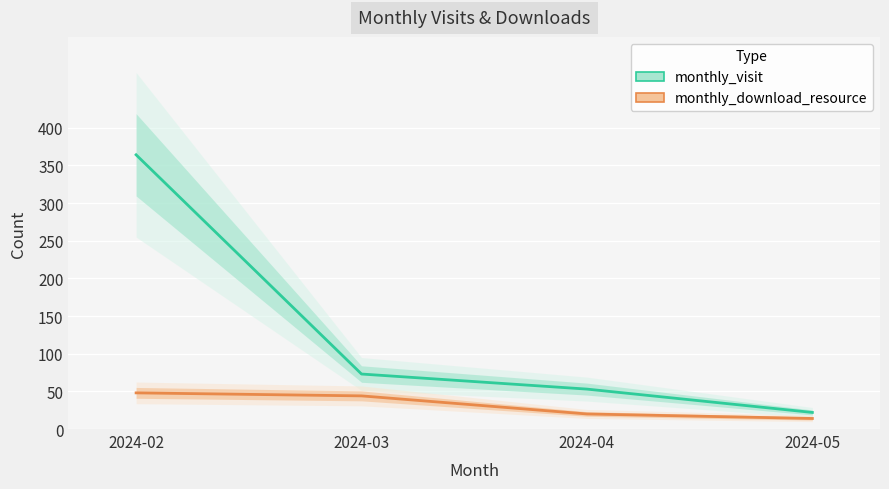

At which category is the sum across all series the highest?

2024-02